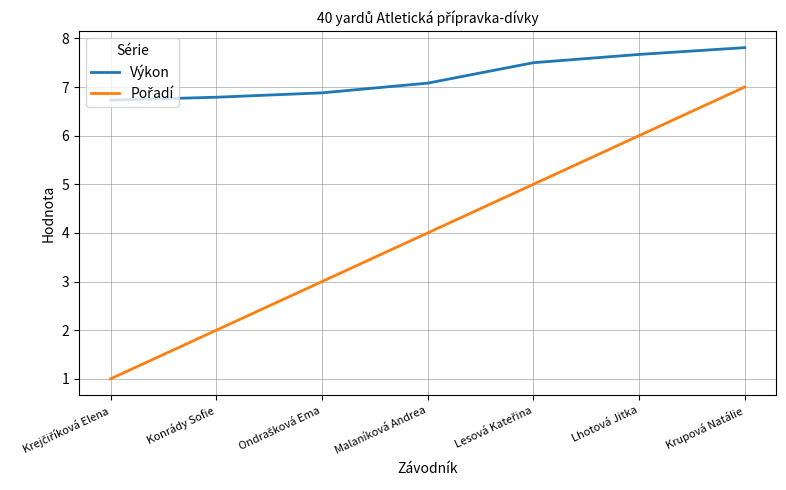

Is it true that Výkon equals 7.8 at Krupová Natálie?

True